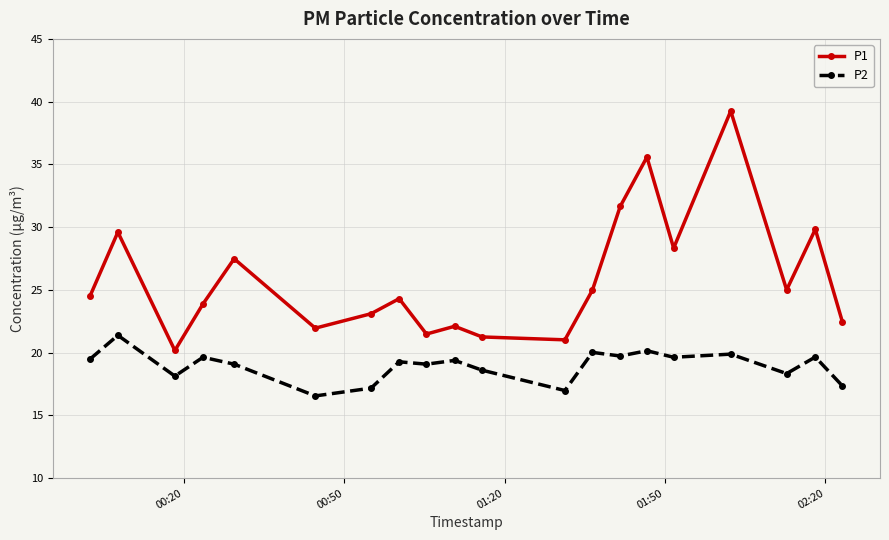

Which series has the largest total across all categories?

P1